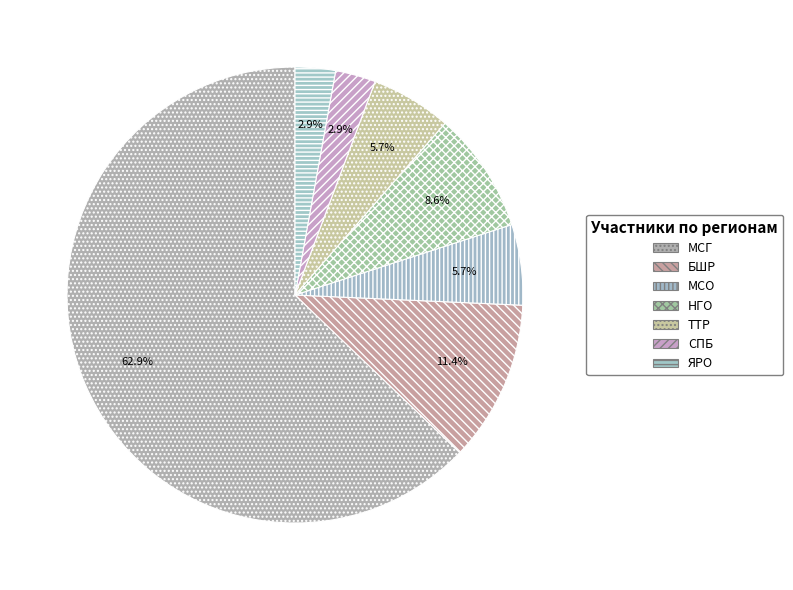

What is the largest slice in the pie chart?

МСГ